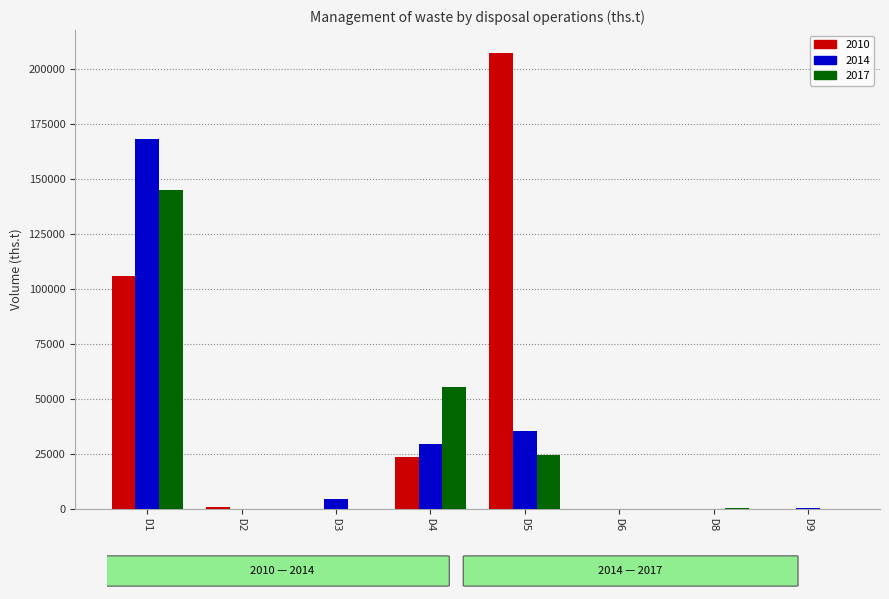

How many groups of bars are there?

8